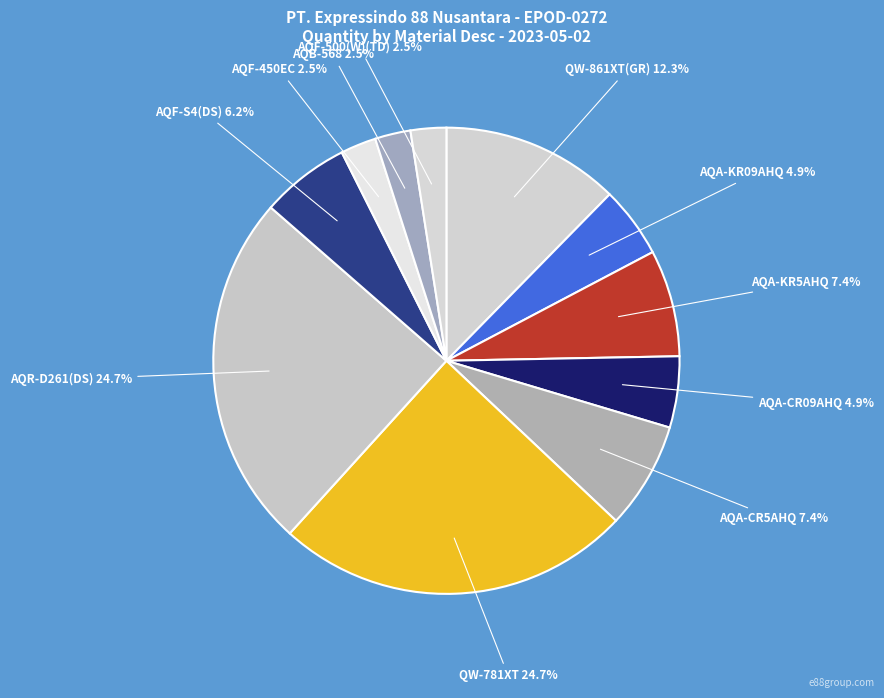

What is the total percentage of AQF-S4(DS) and AQA-KR5AHQ?

13.6%